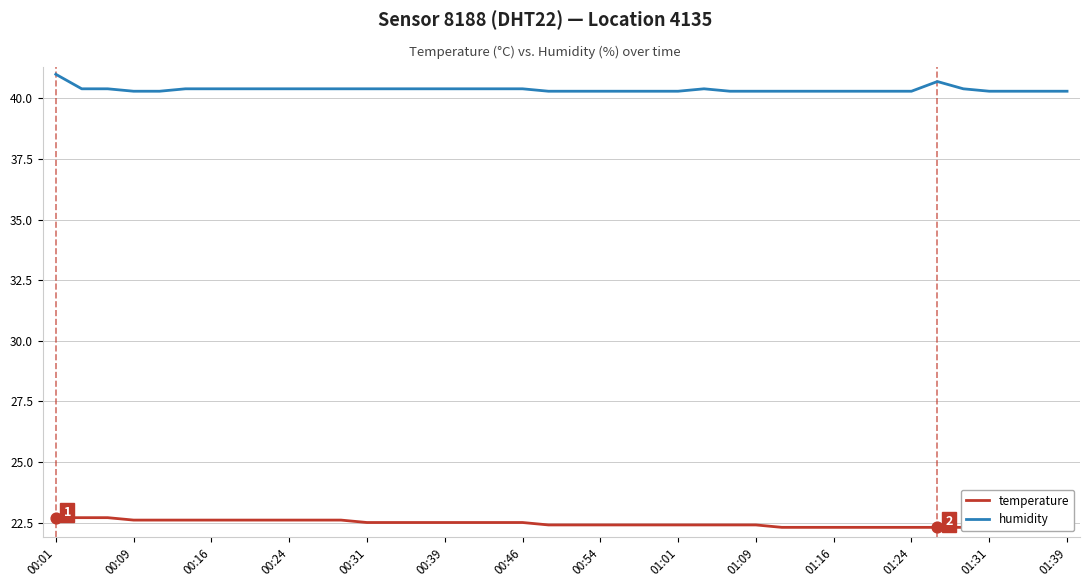

What is the total value across all series at 00:31?

62.9